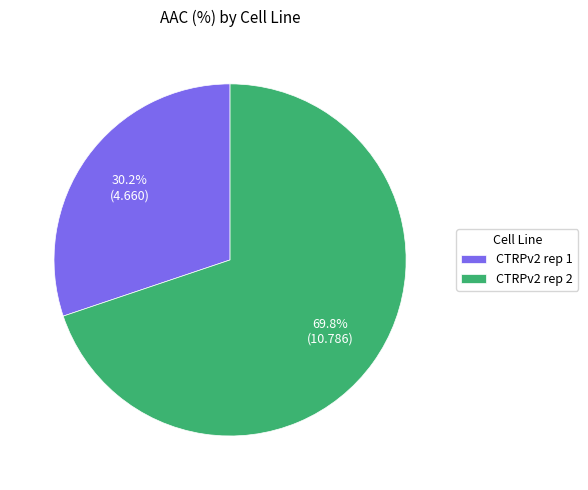

How many slices are in this pie chart?

2